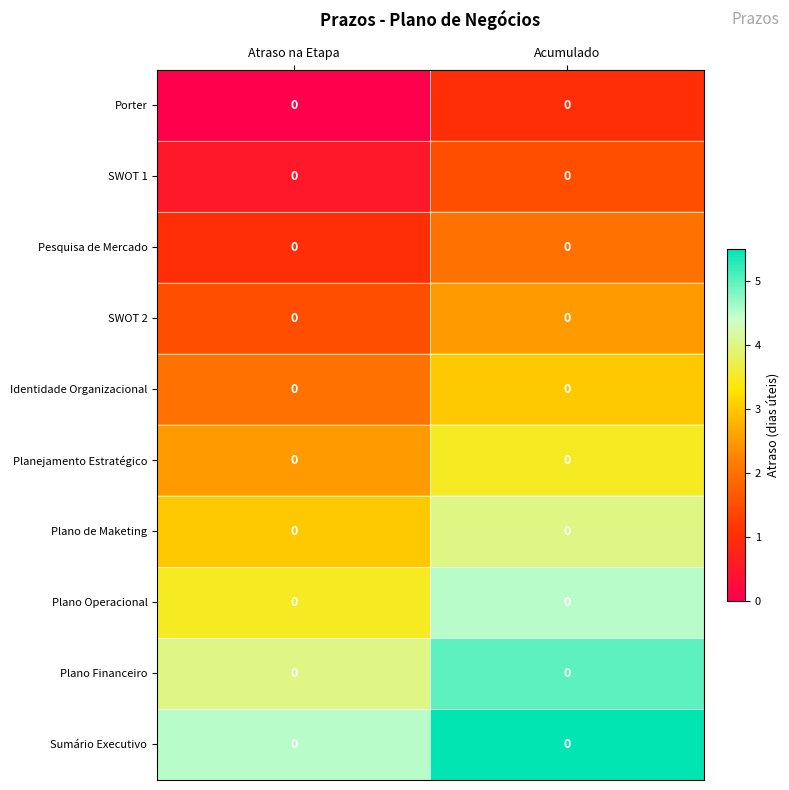

Which category has the highest value across all series?

Acumulado